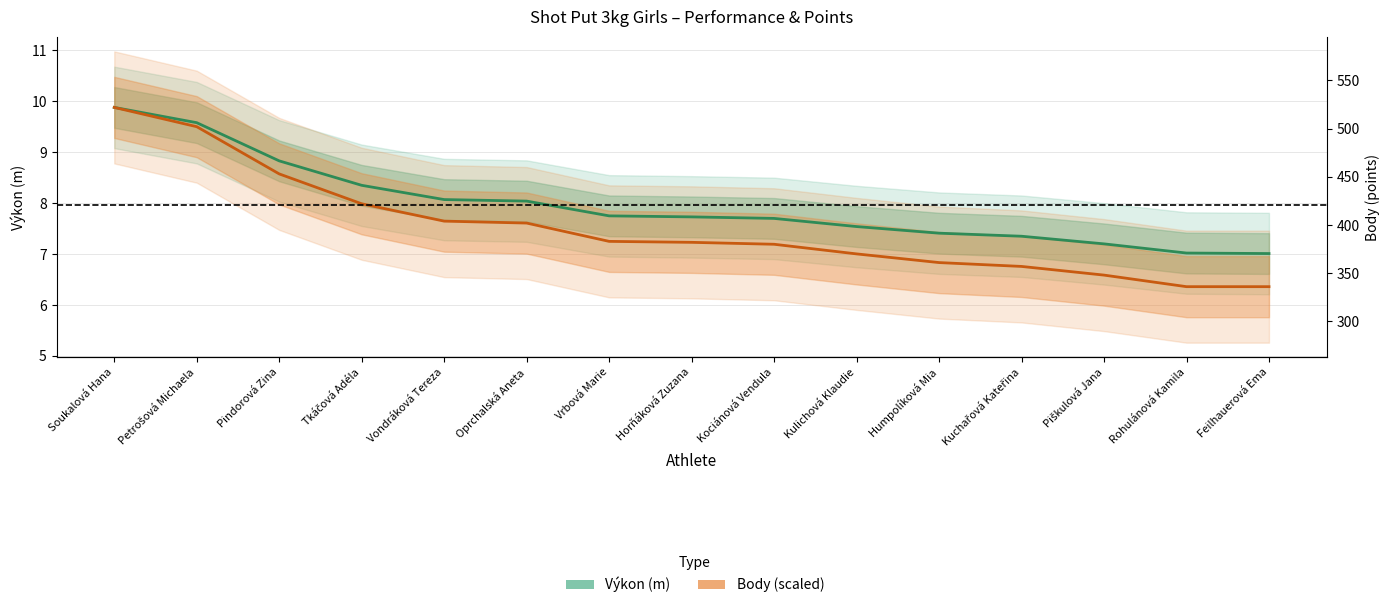

Count the number of data series in this chart.

2